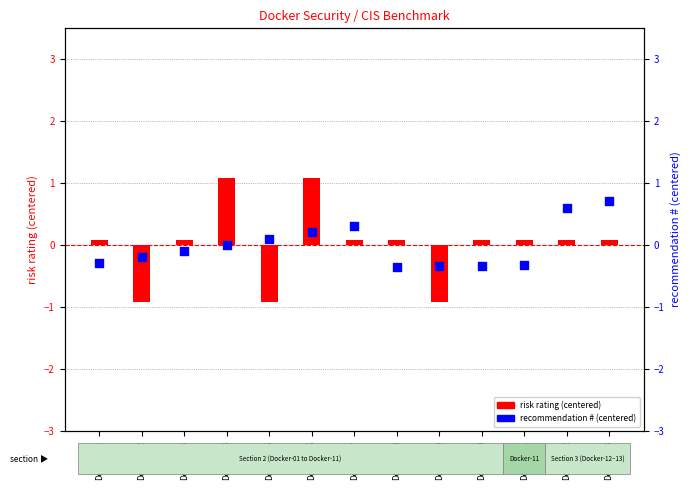

Which series reaches the maximum Y coordinate?

risk rating (centered)